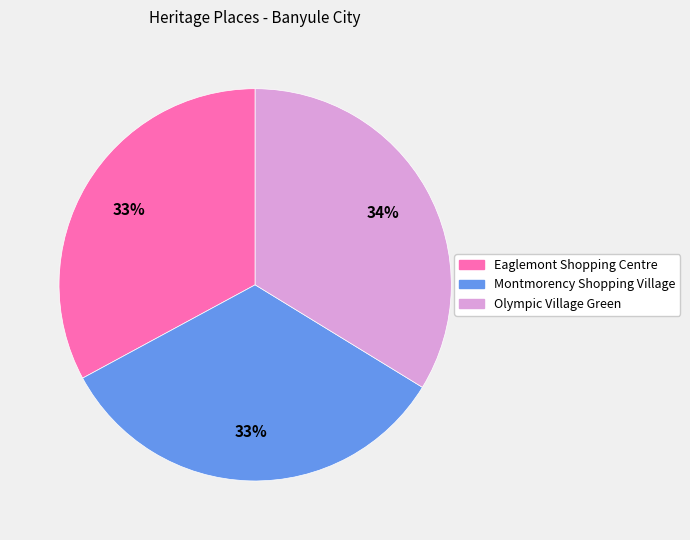

How many slices are in this pie chart?

3